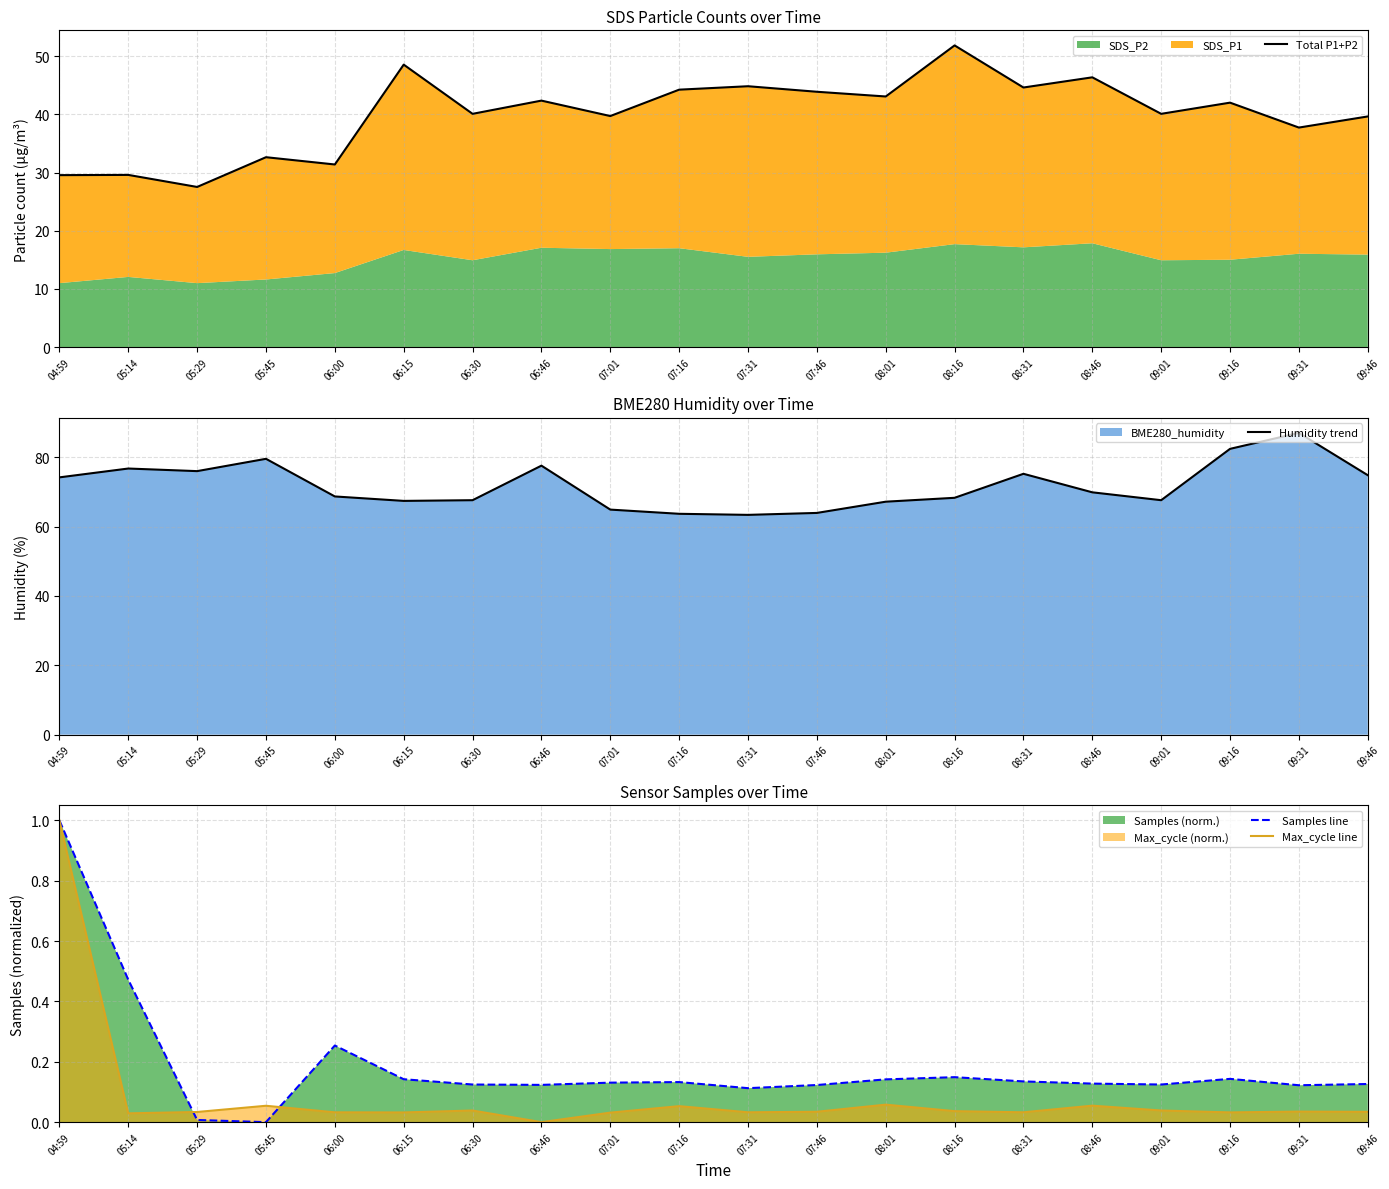

True or false: Humidity trend has more than 1 interior local peaks.

True